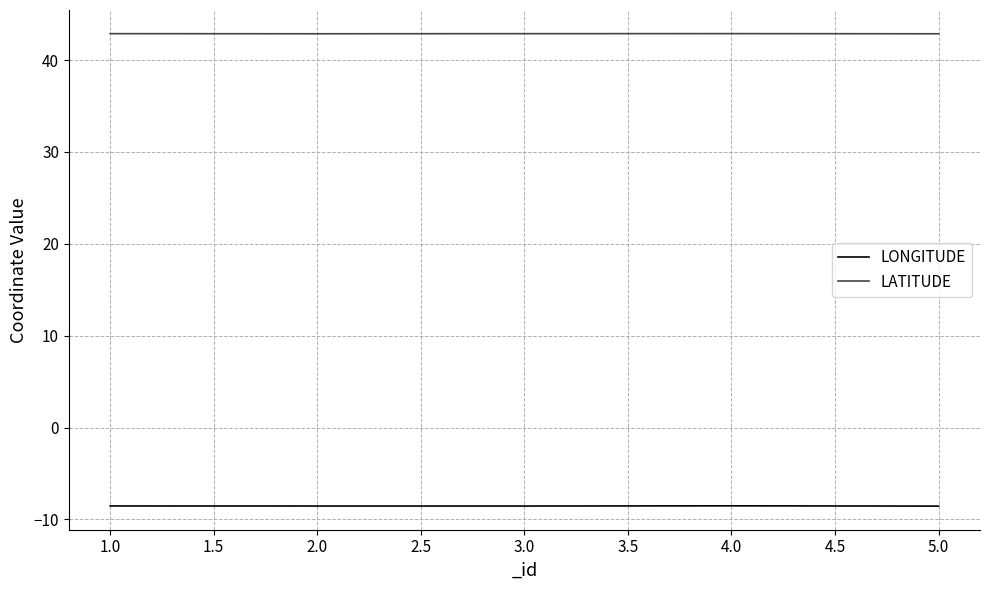

Is the value of LONGITUDE at 1.0 greater than the value of LATITUDE at 2.0?

No